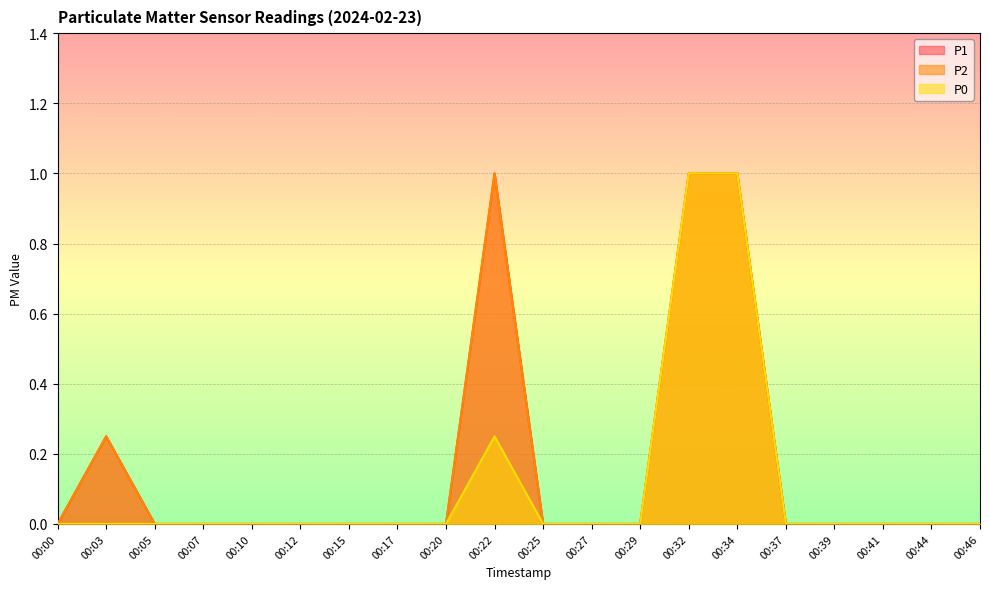

In P1, how many points are higher than both neighbors (excluding endpoints)?

2